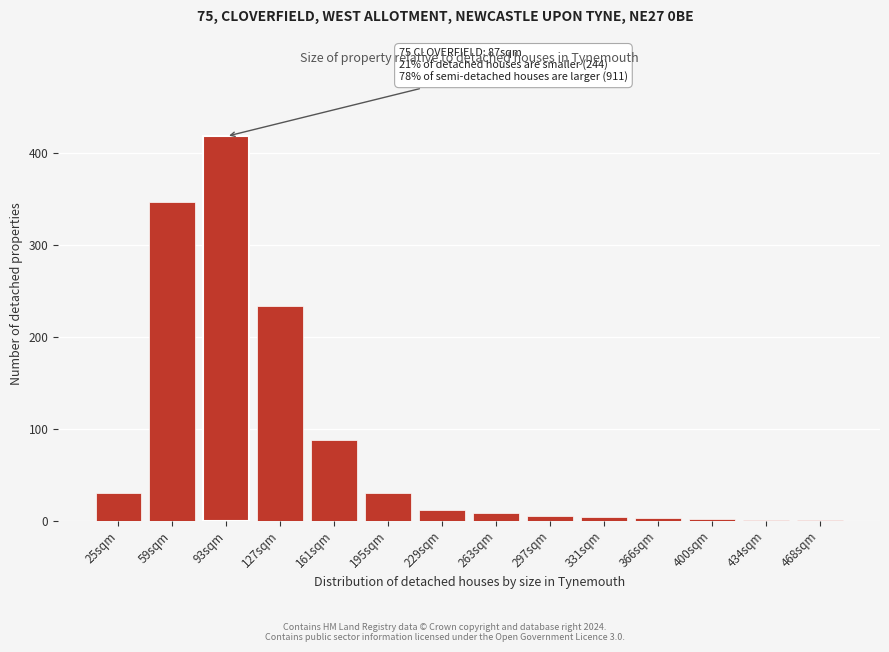

What is the sum of all values?

1183